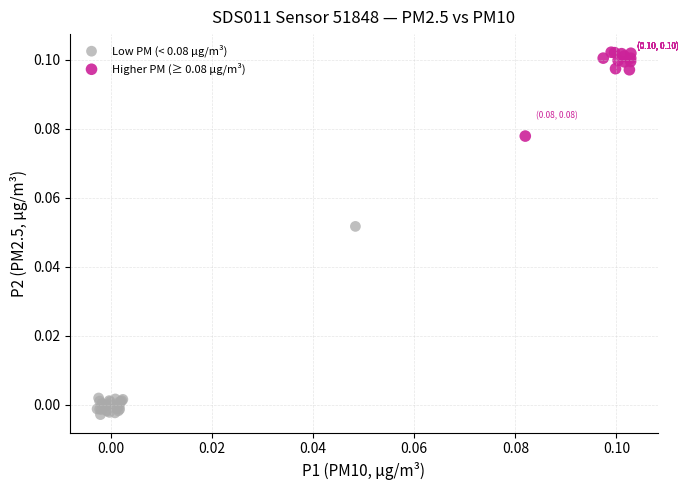

Which series reaches the maximum Y coordinate?

Higher PM (≥ 0.08 µg/m³)